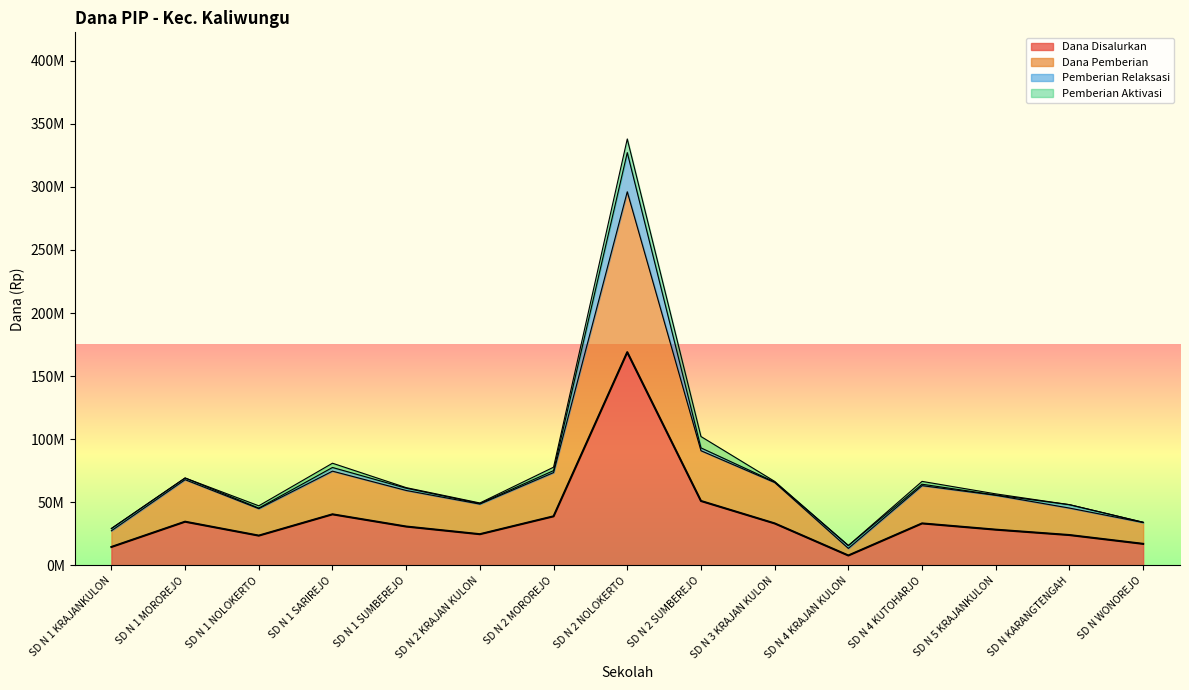

At how many categories does at least one series exceed 68981841?

5